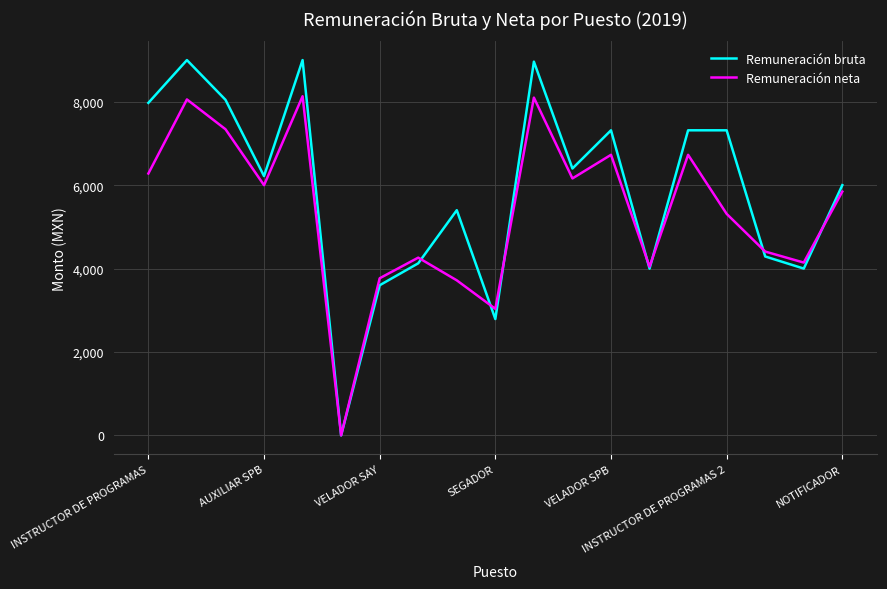

Which series has the largest total across all categories?

Remuneración bruta